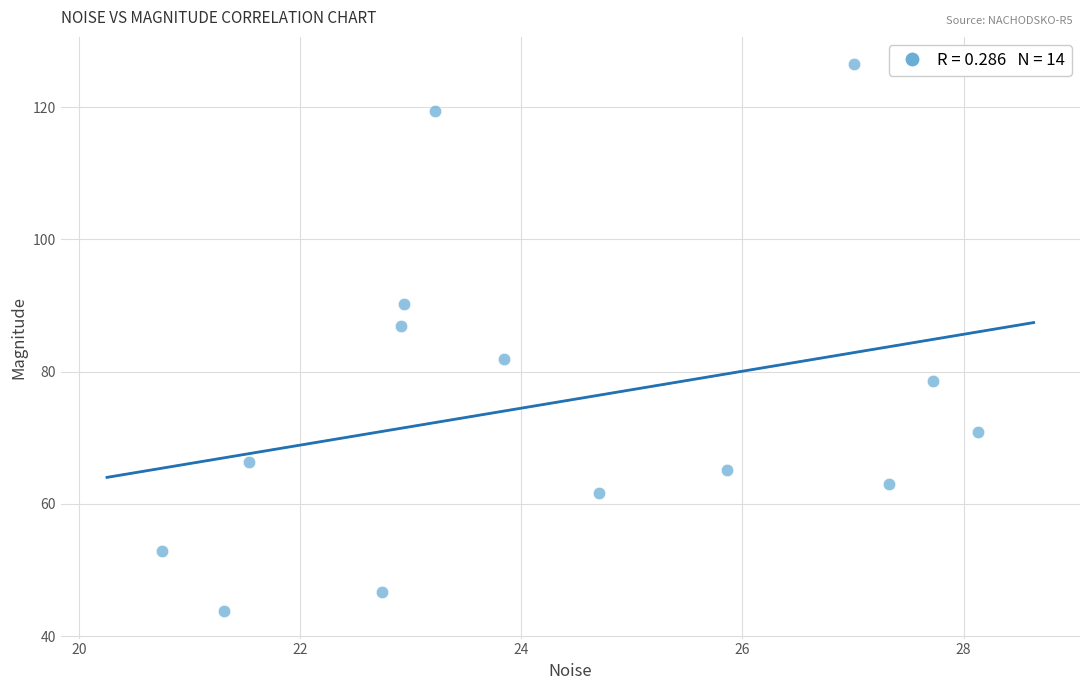

What Y value in the scatter plot is closest to 85?

87.0